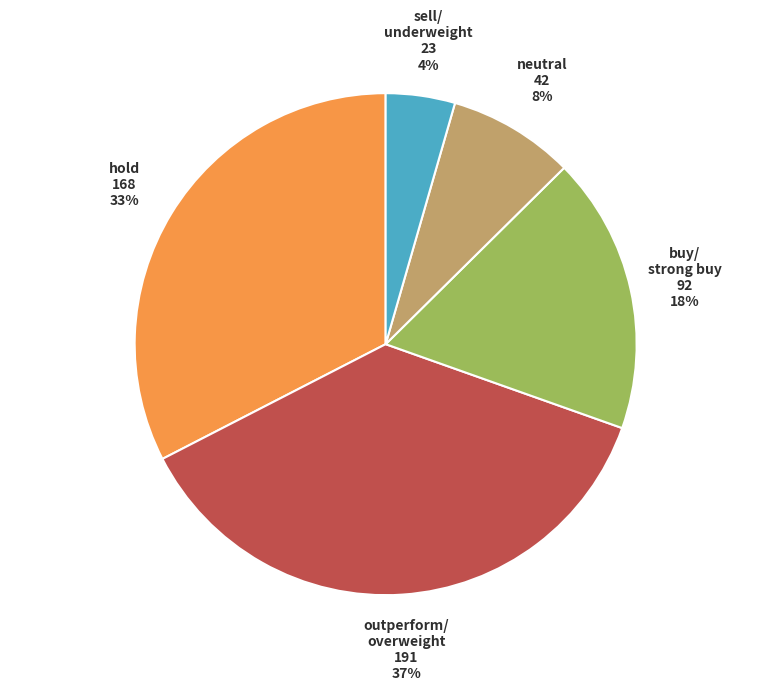

To the nearest percent, what is the difference between the largest and smallest slice percentages?

33%